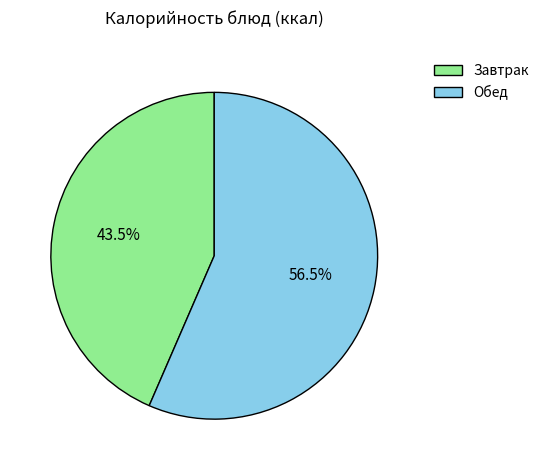

Which has a higher value, Завтрак or Обед?

Обед